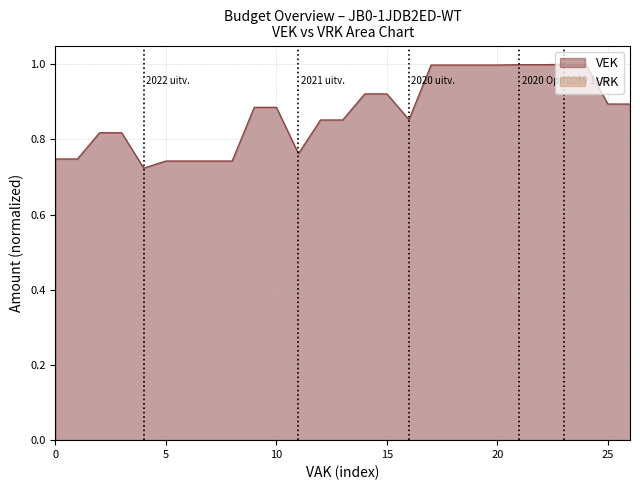

What is the sum of the values at 2020 uitvoering and 2020 2de aanpassing ontwerp?

1.9